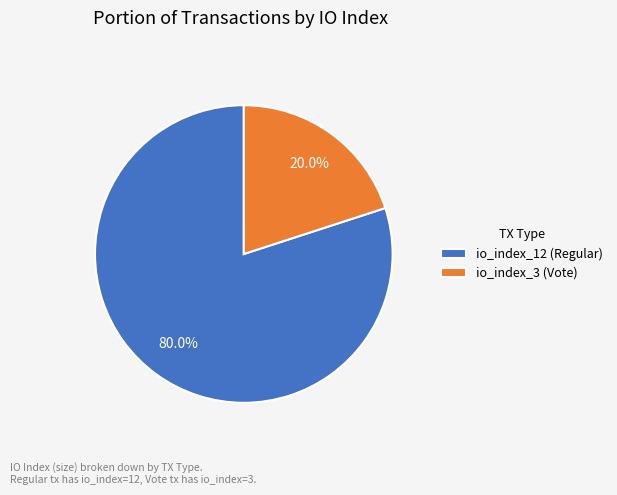

What percentage is the io_index_3 slice, to the nearest percent?

20%